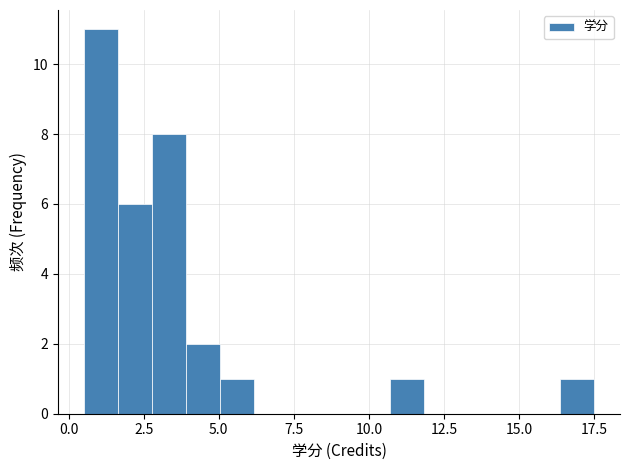

Read against the x-axis, roughly where is the centre of the tallest bar?

1.0